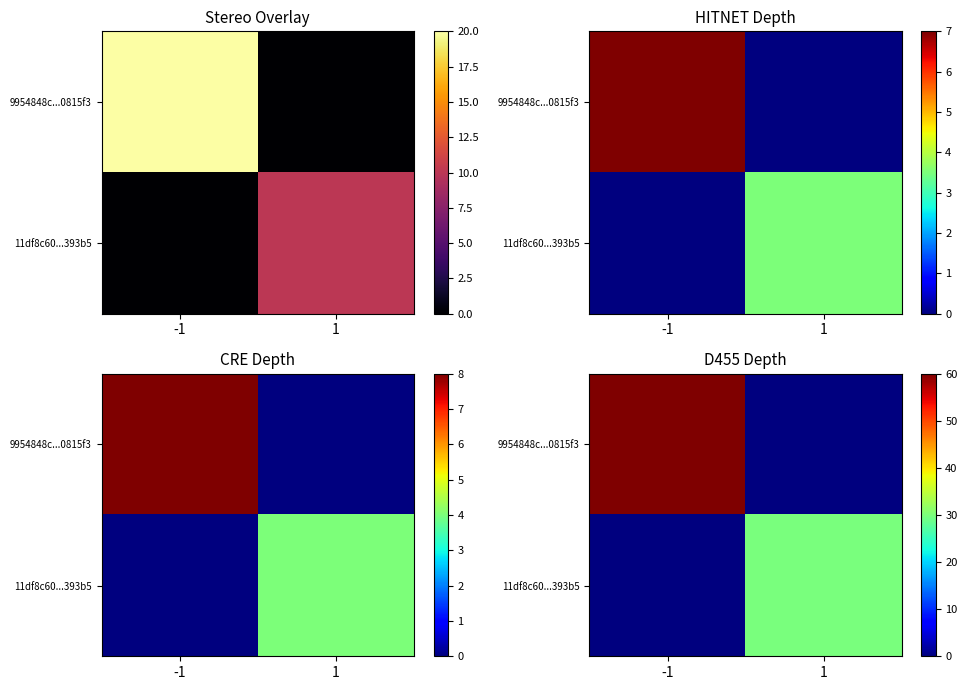

List the series in order of their overall mean, lowest first.

11df8c60...393b5, 9954848c...0815f3